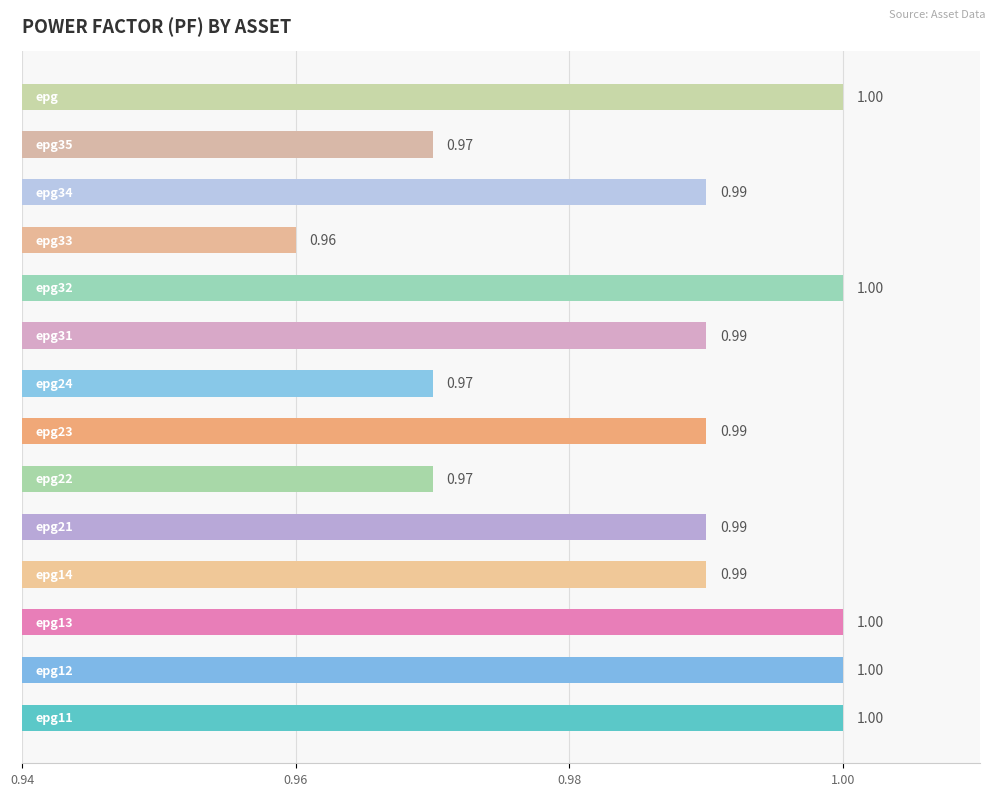

What is the sum of all values?

13.8